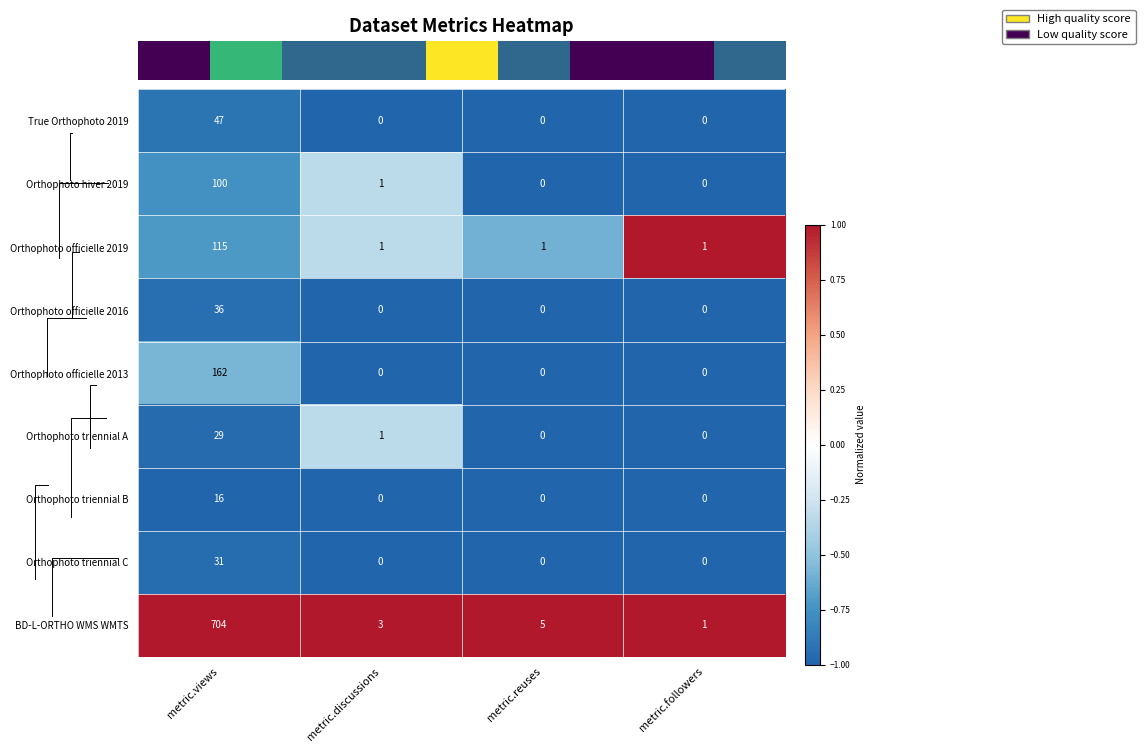

What is the difference between the Orthophoto triennial C values at metric.reuses and metric.views?

31